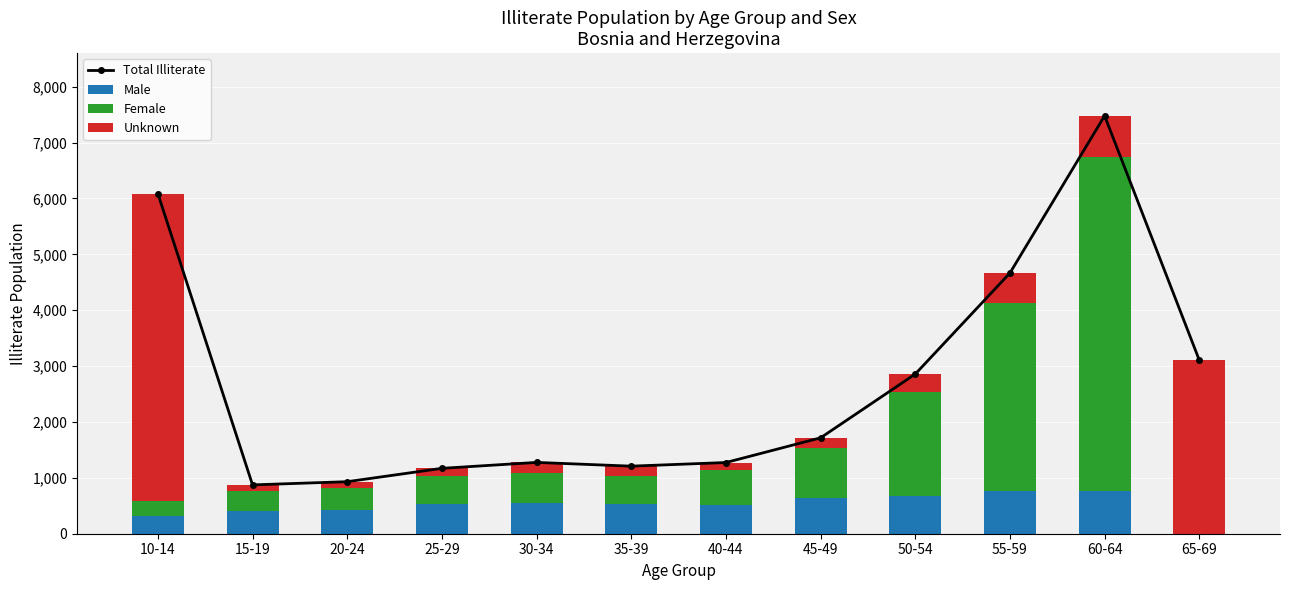

What is the label of the 11th bar from the left?

60-64